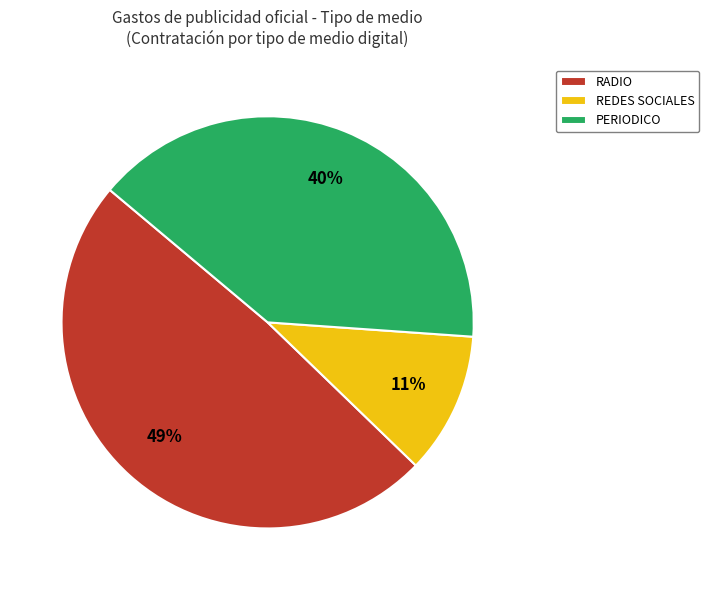

True or false: RADIO accounts for 49% of the total.

True